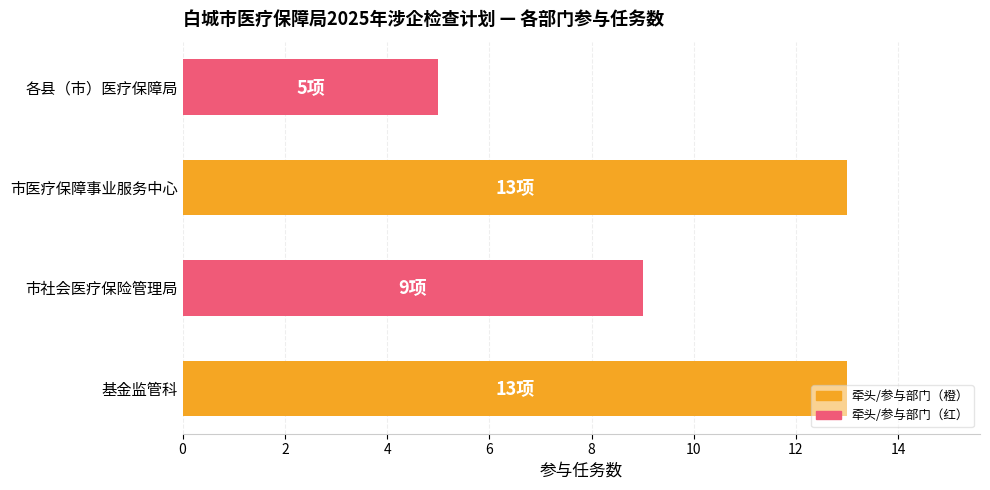

Read the value at 市医疗保障事业服务中心.

13